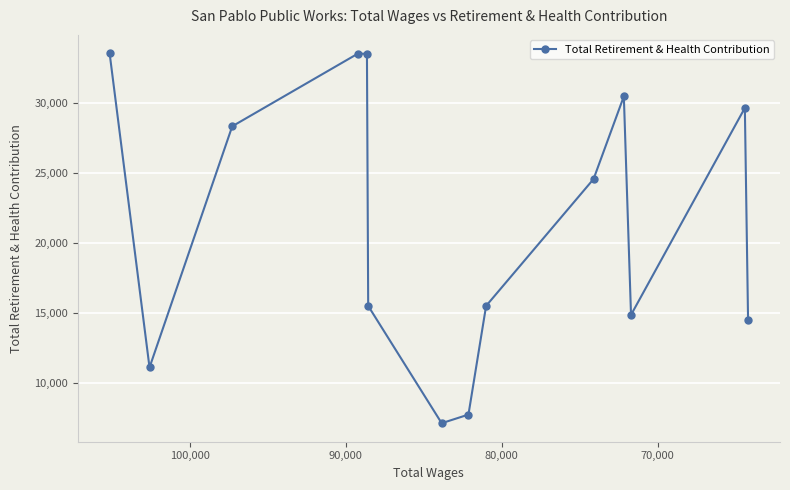

What is the value of the 13th point from the left?

29648